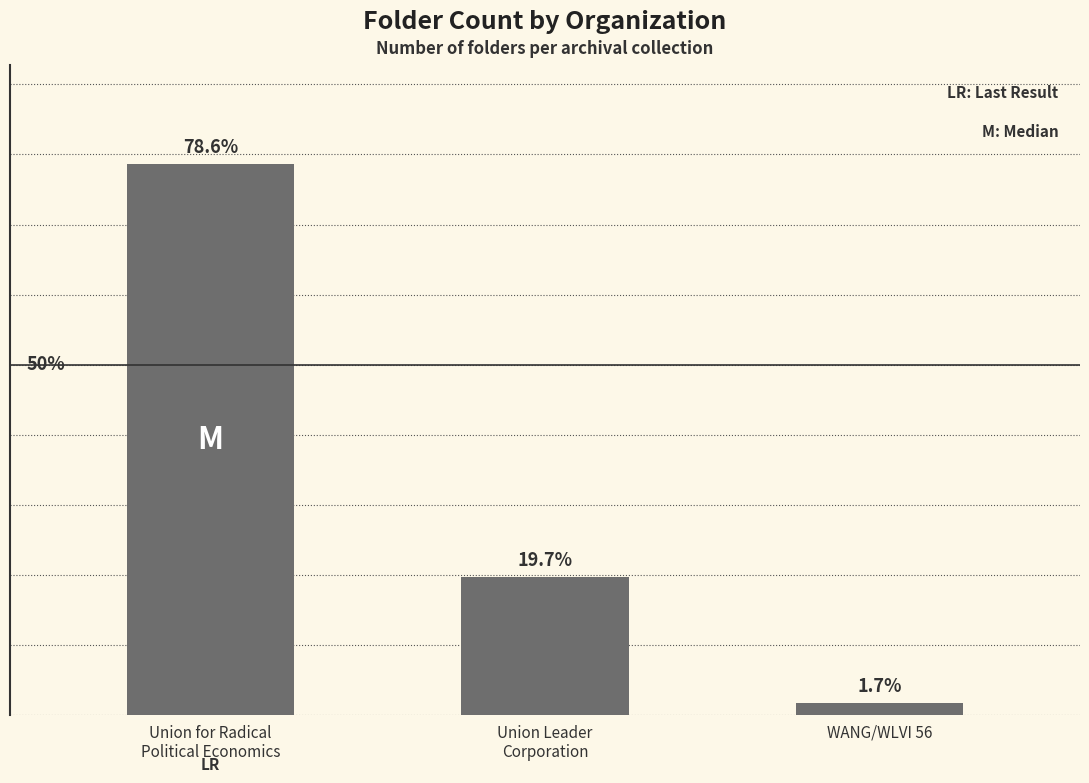

What is the difference between the second highest and minimum values?

21